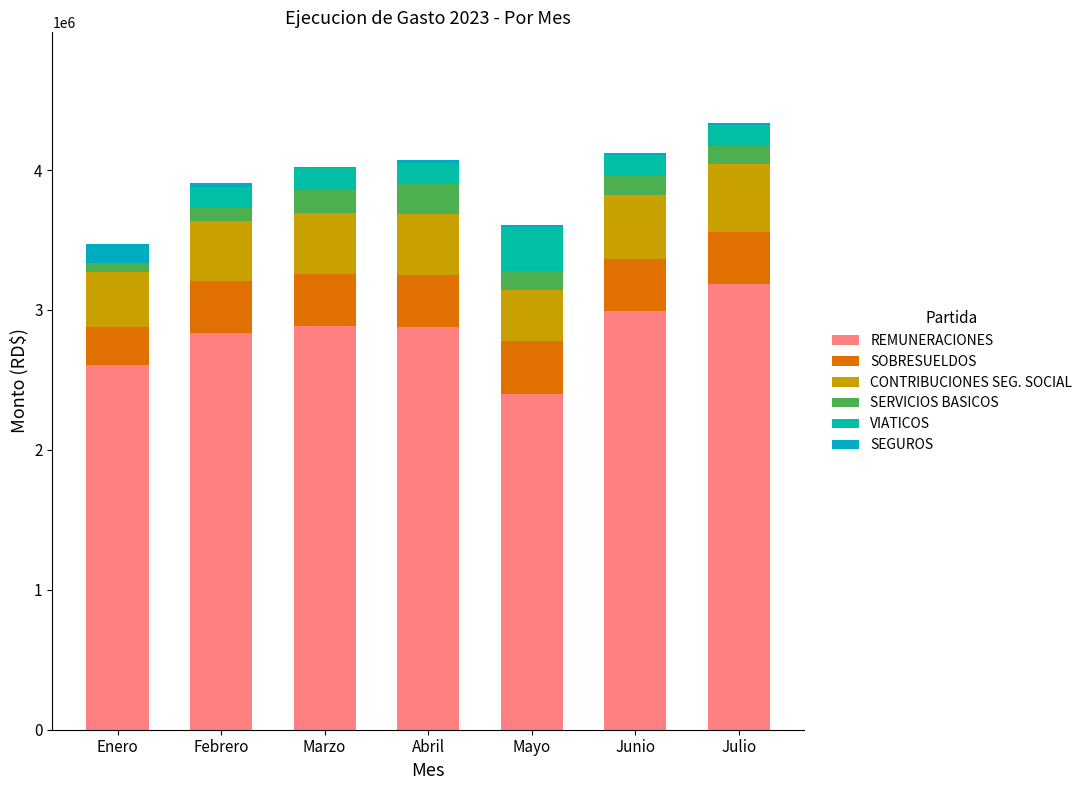

What is the difference between the second highest and second lowest values in the SEGUROS series?

15474.6